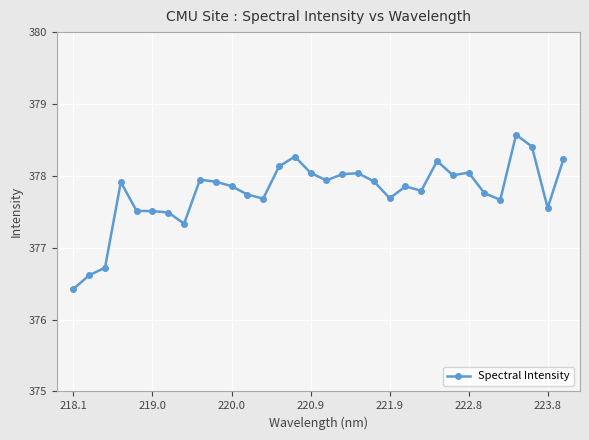

What is the maximum value shown in the chart?

378.6